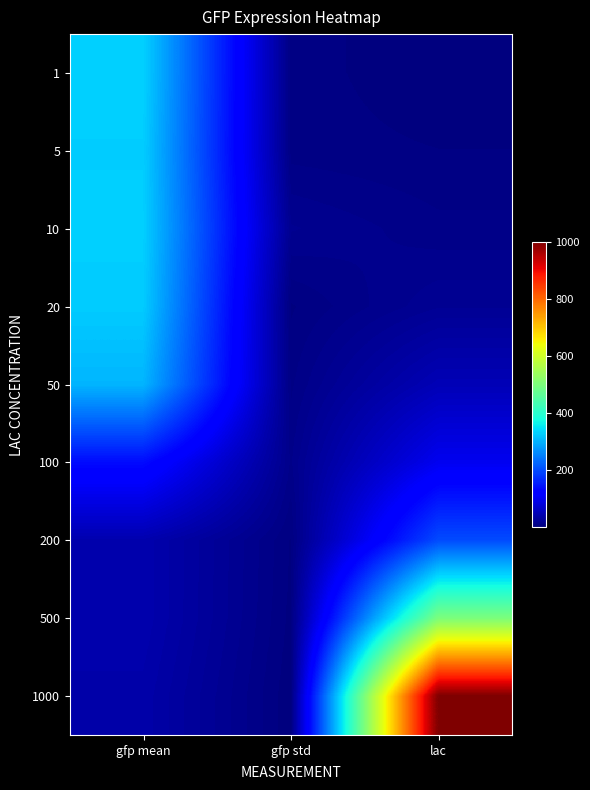

What is the greatest value displayed?

1000.0